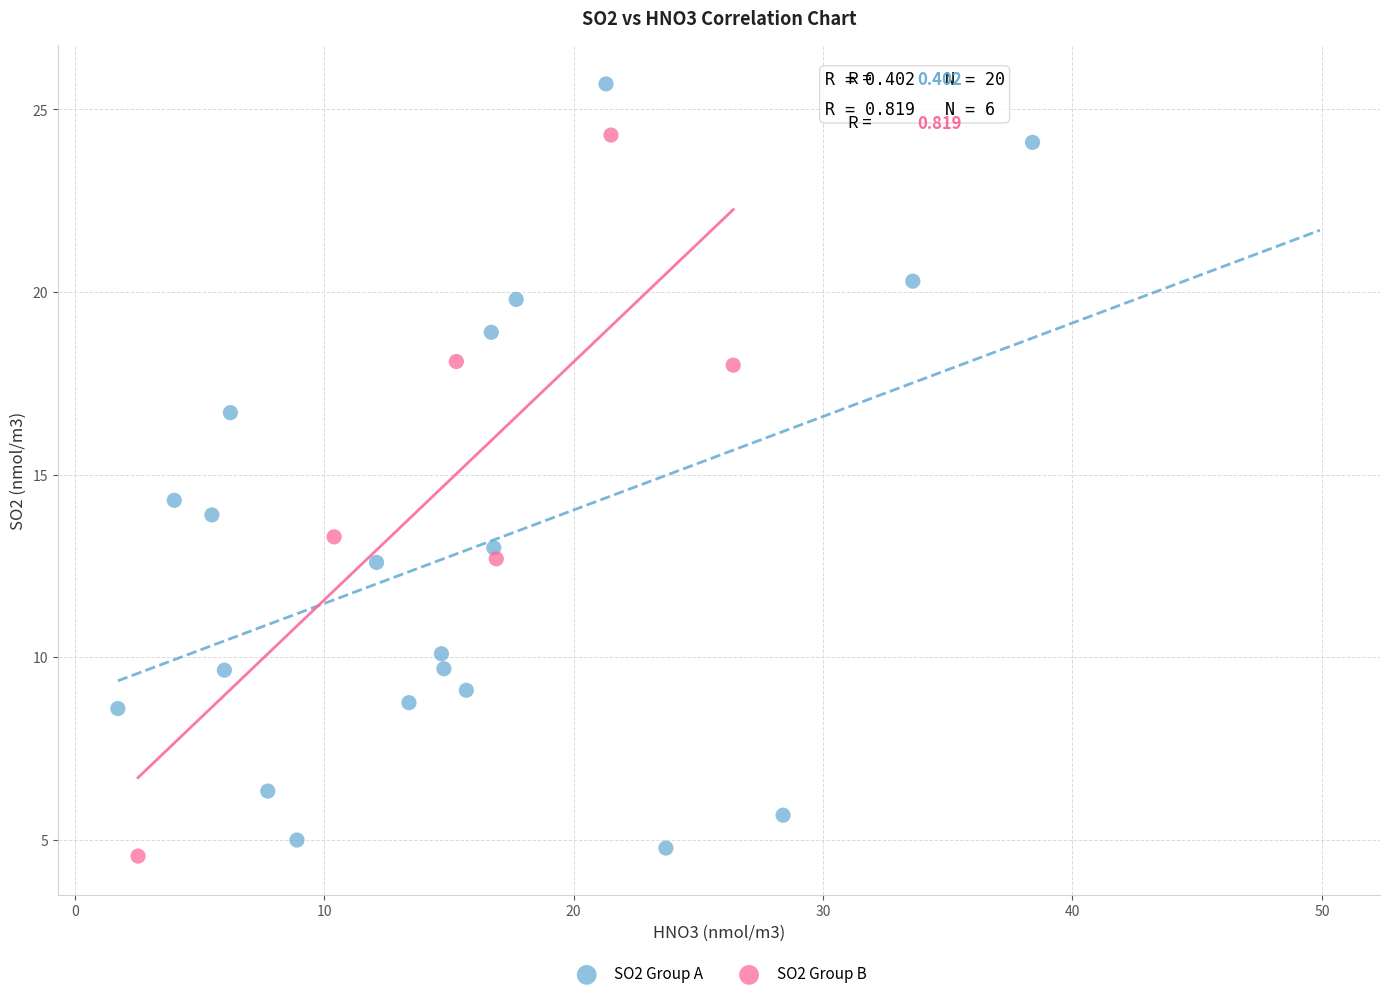

Which series contains the highest Y value?

SO2 Group A